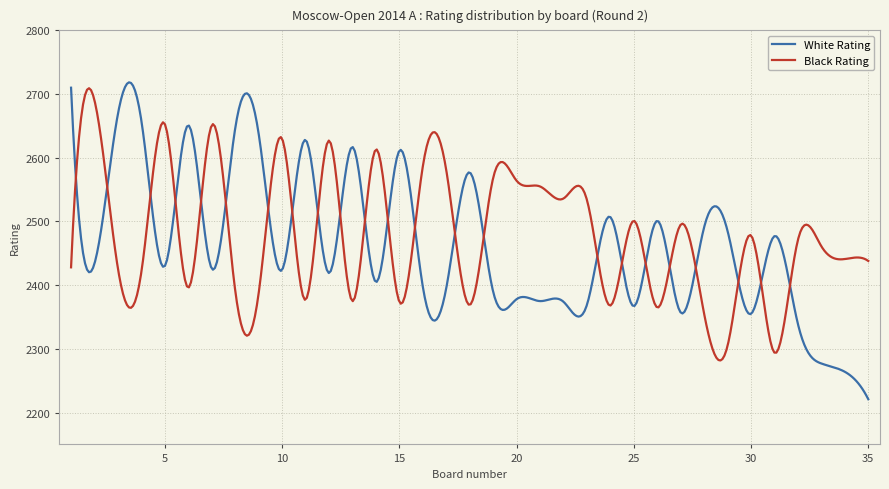

What is the lowest value of the Black Rating series?

2281.8